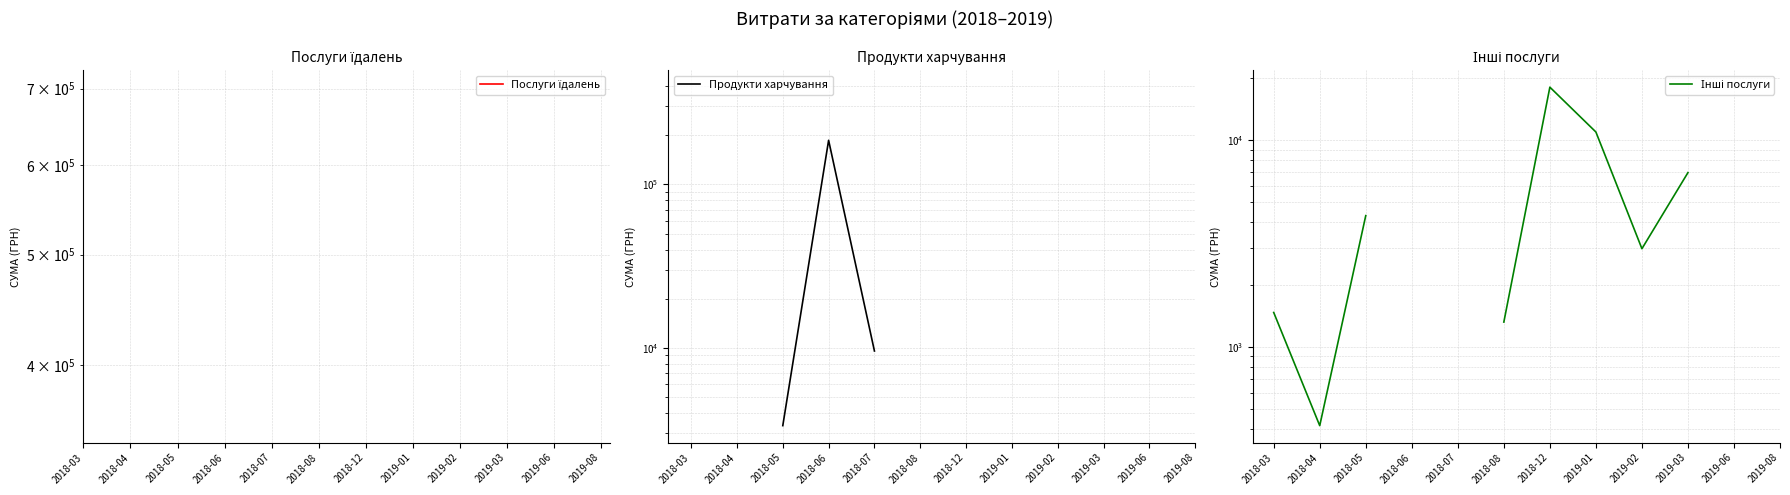

Which series changed the most between 2018-08 and 2019-01?

Інші послуги